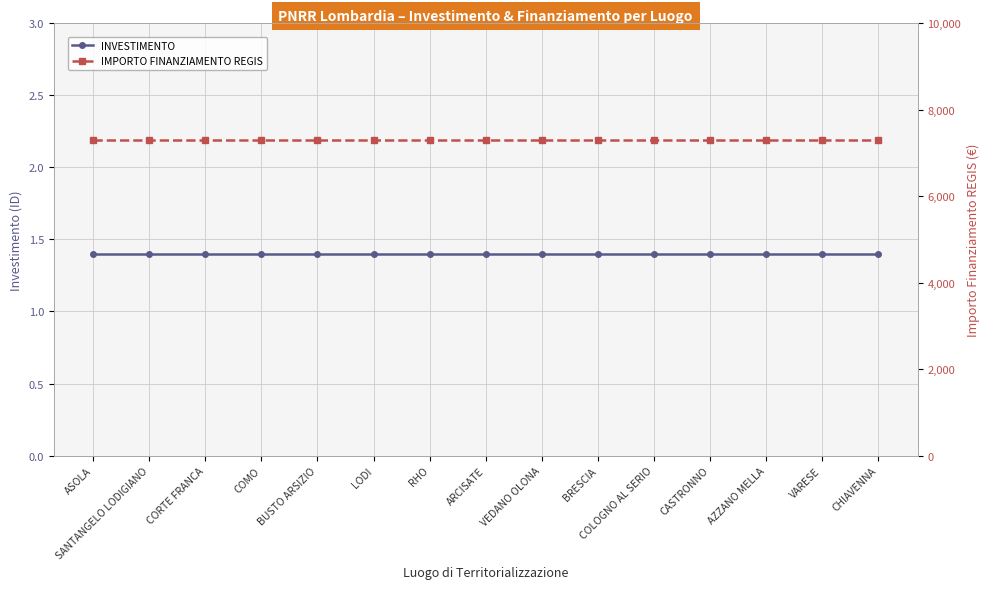

What is the average value of the IMPORTO FINANZIAMENTO REGIS series?

7301.0